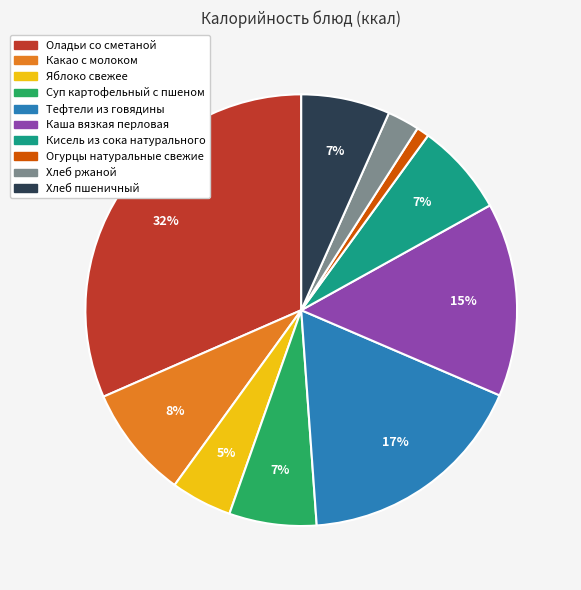

How many segments does this pie chart have?

10